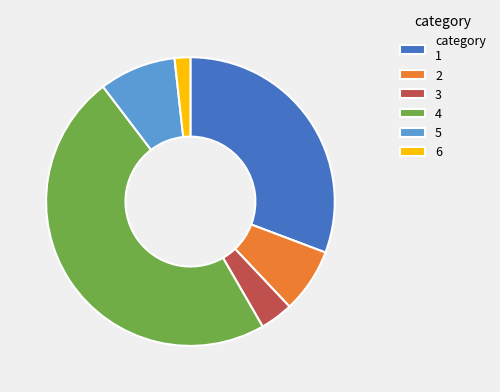

The category 1 slice represents 38% of the pie. True or false?

False